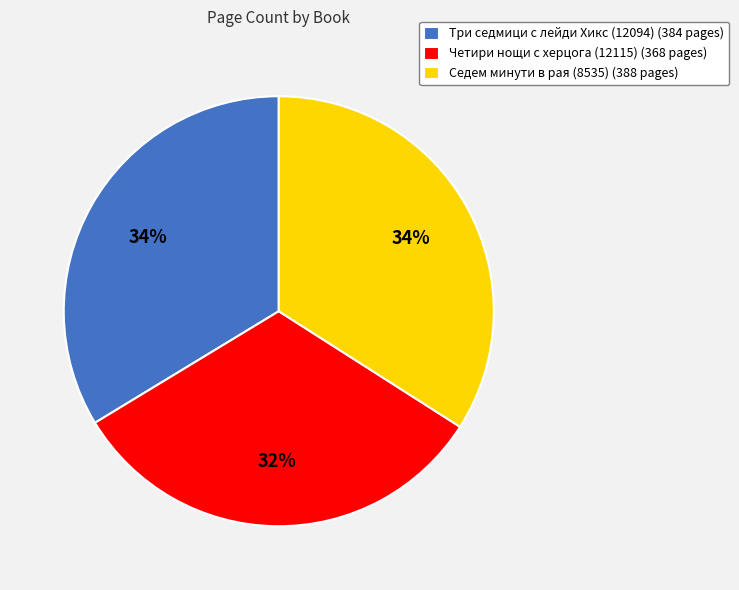

What percentage is the Три седмици с лейди Хикс (12094) slice, to the nearest percent?

34%